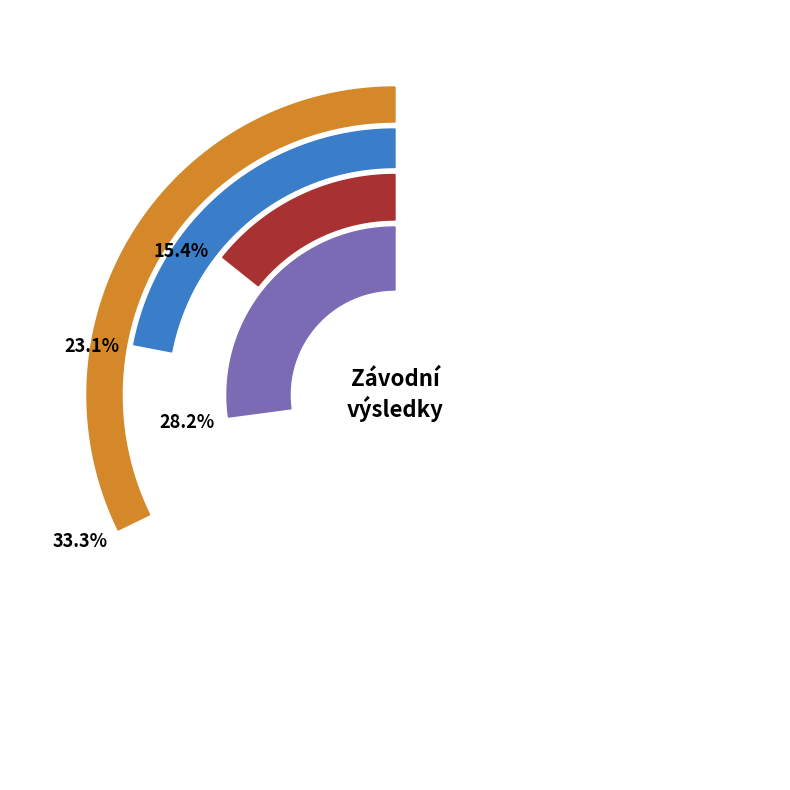

Is it true that 232002 is 39% of the pie?

False